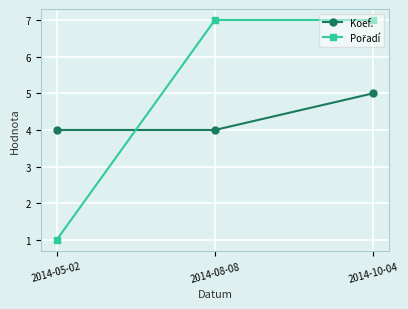

What is the label of the 1st point from the right?

2014-10-04